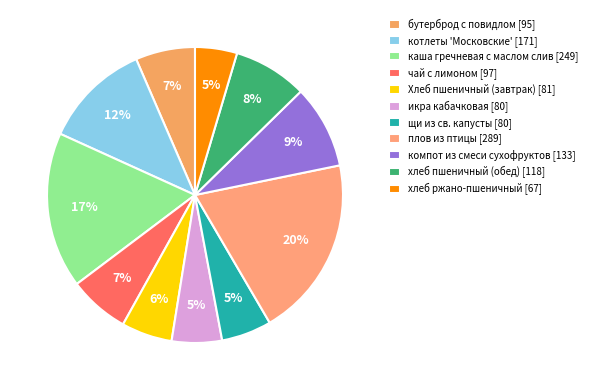

Does any single category account for the majority?

No